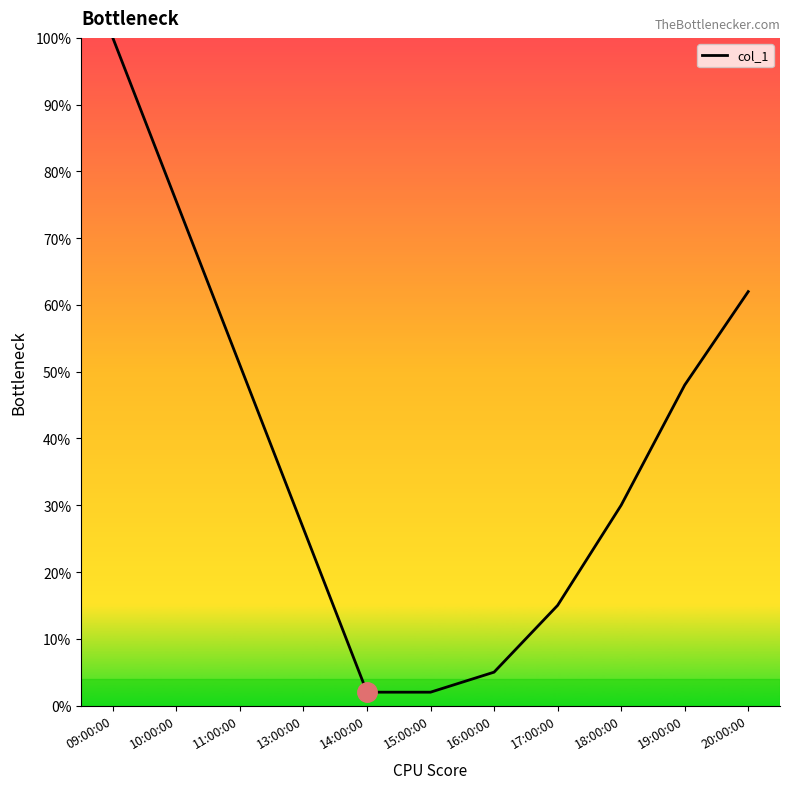

What is the difference between the maximum and minimum values?

98.0